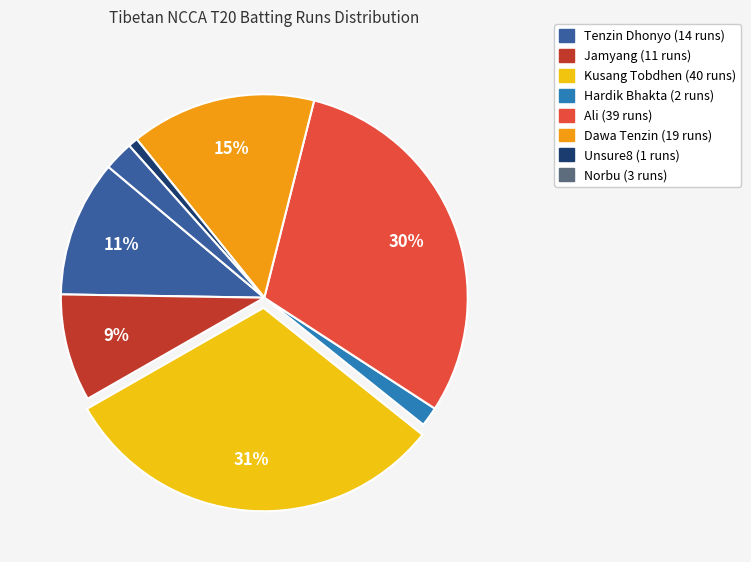

What is the largest slice in the pie chart?

Kusang Tobdhen